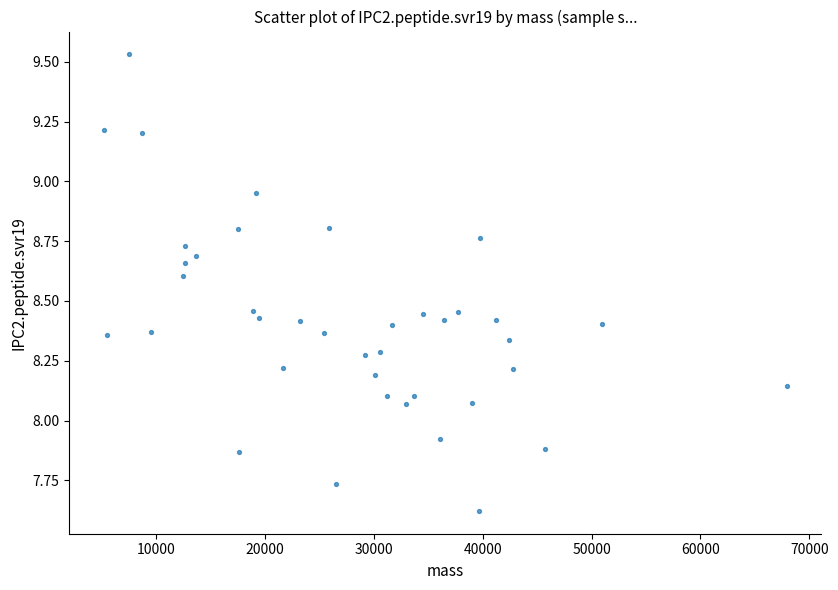

What is the range of X values (max minus min)?

62788.0